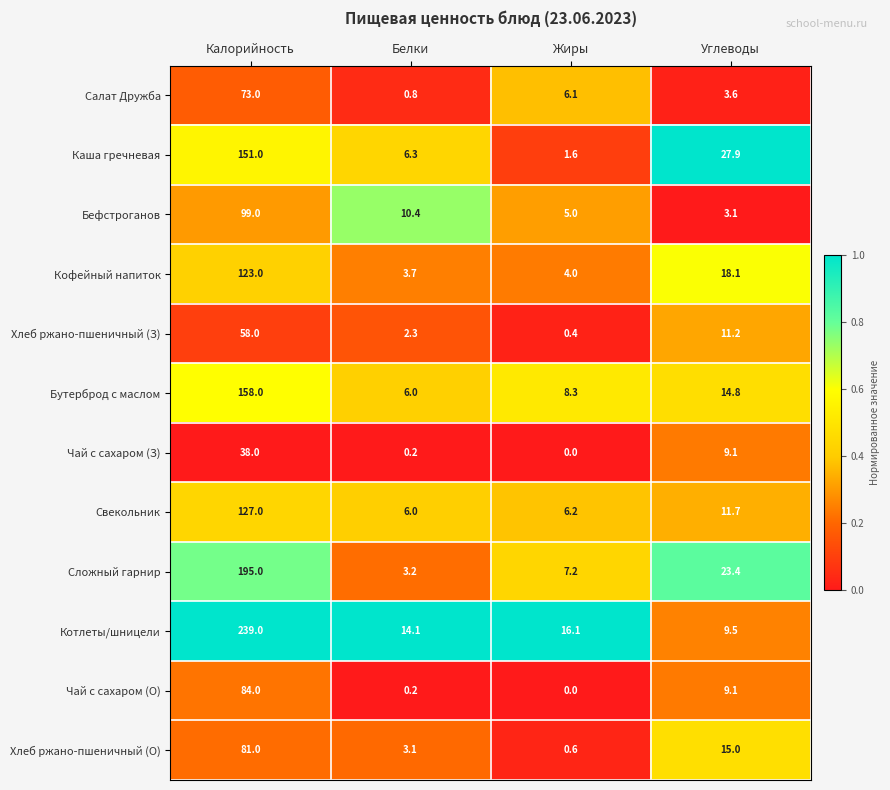

How many distinct data groups are displayed?

12